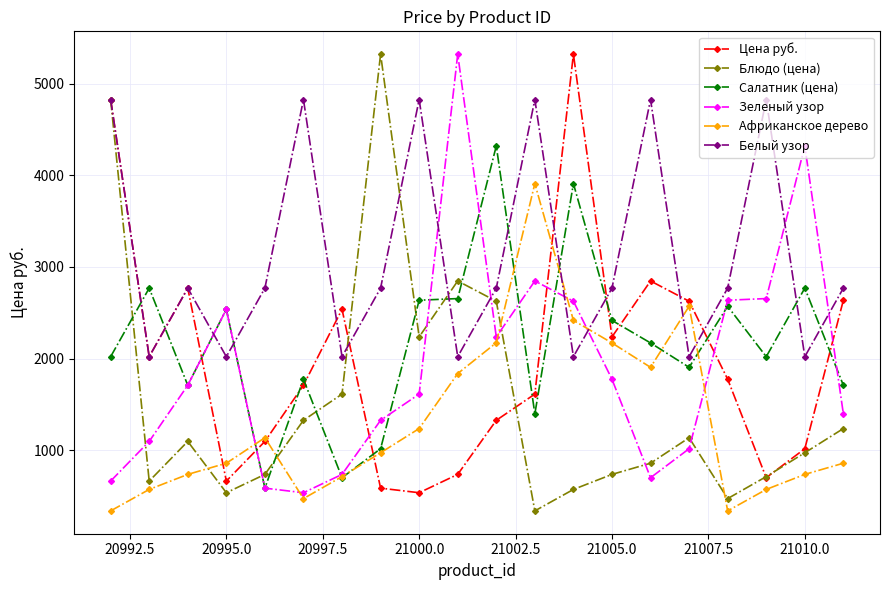

True or false: Белый узор has more than 0 points higher than both neighbors.

True